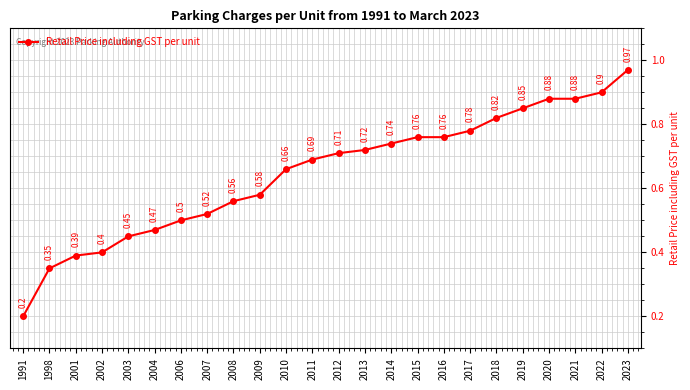

What is the sum of all values?

15.5